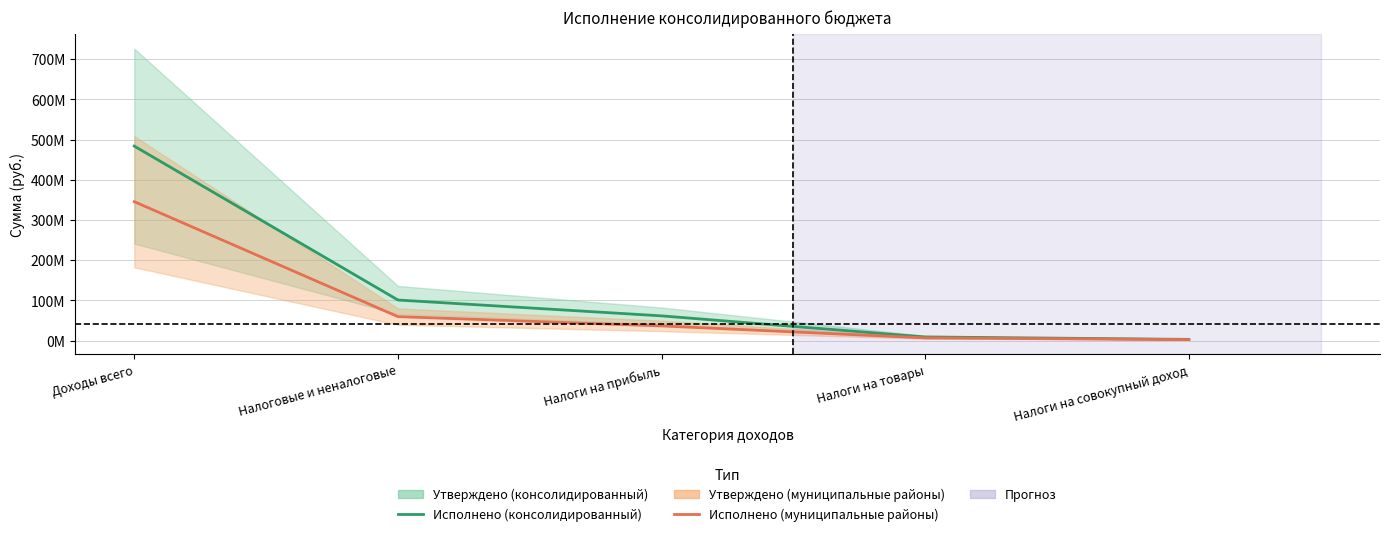

What is the minimum value shown in the chart?

2616373.7